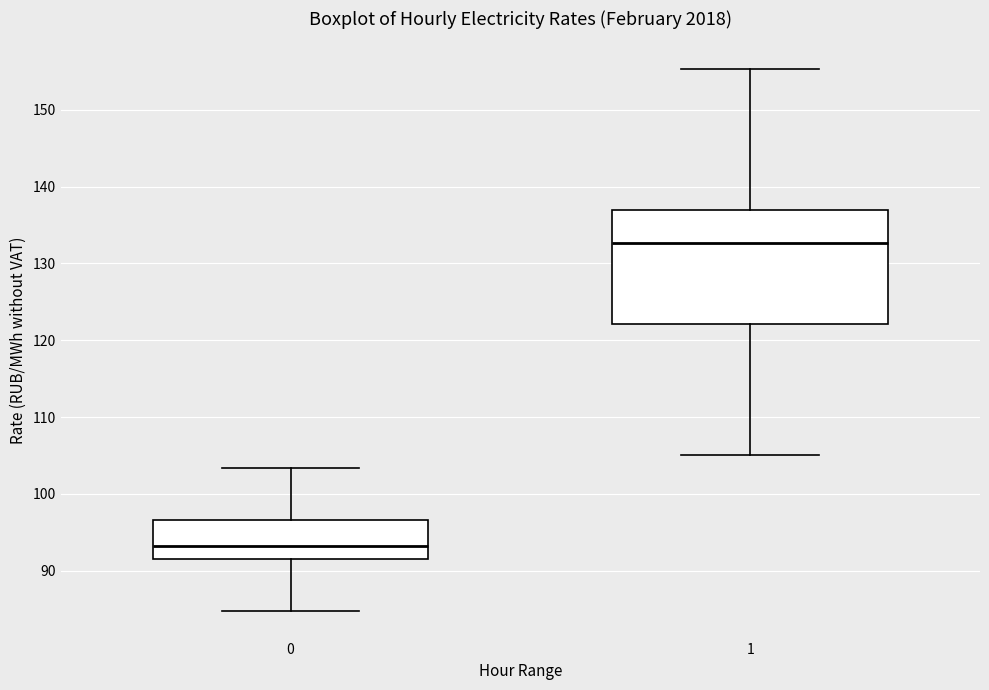

Comparing the boxes themselves (not the whiskers), which one is the tallest?

1